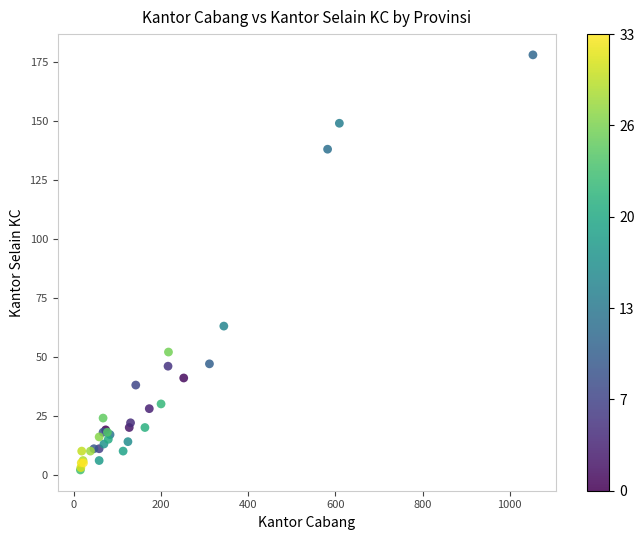

What Y value in the scatter plot is closest to 90?

63